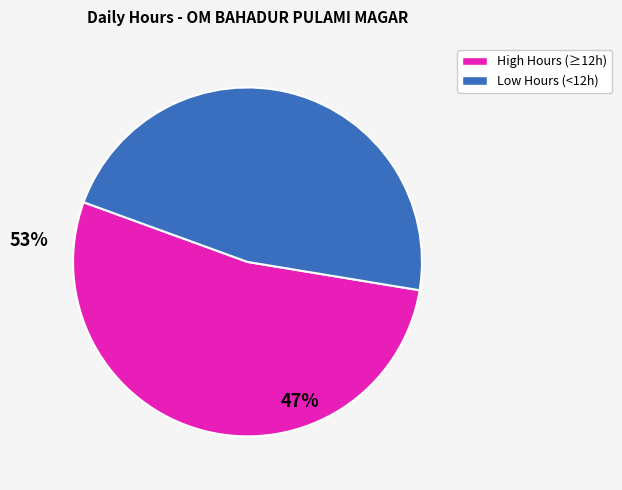

Is there any slice that represents more than half of the pie?

Yes